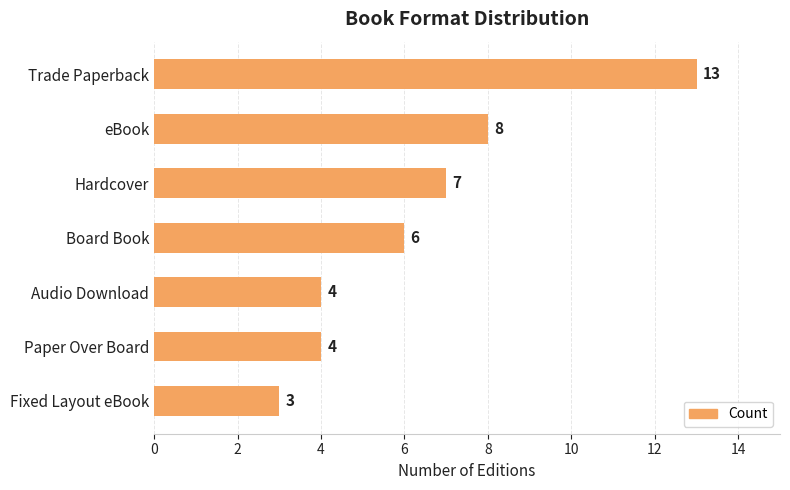

Is it true that the value at Audio Download is 6?

False